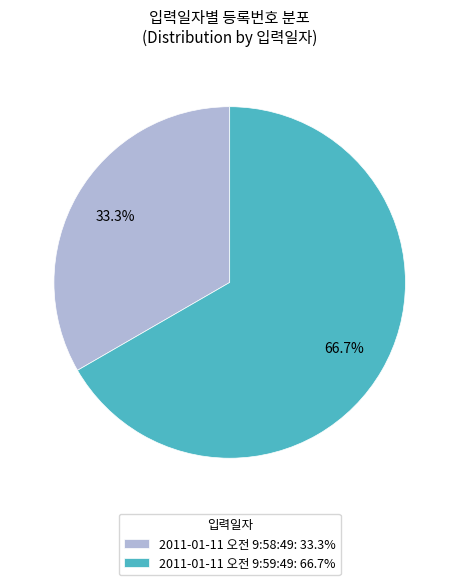

To the nearest percent, what is the difference between the 2011-01-11 오전 9:58:49 and 2011-01-11 오전 9:59:49 slice percentages?

33%